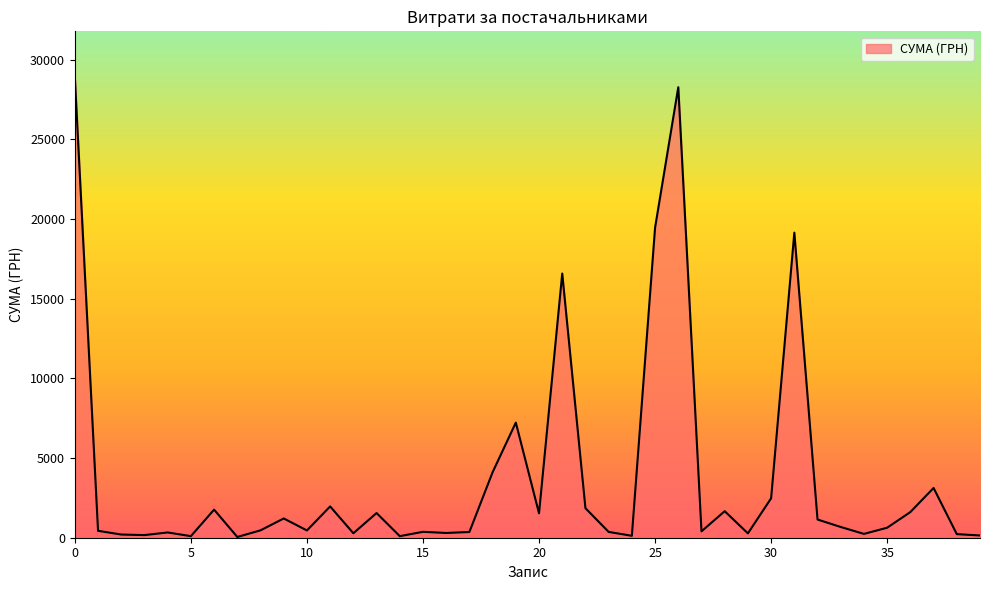

What is the difference between the maximum and minimum values?

28850.8